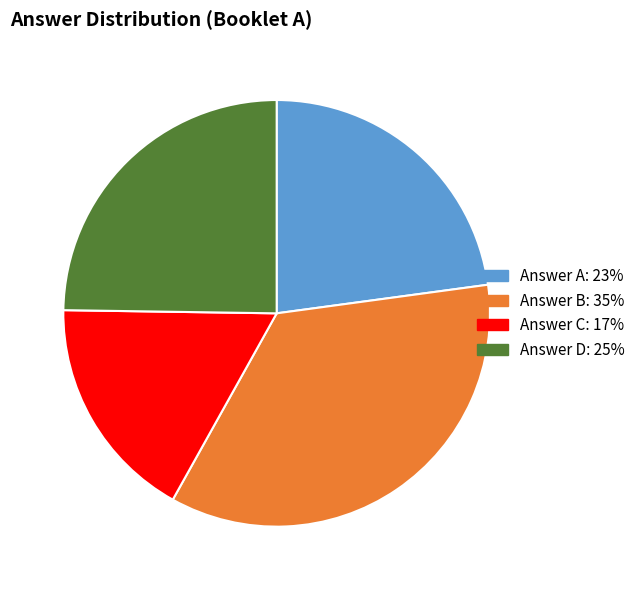

Does any single category account for the majority?

No